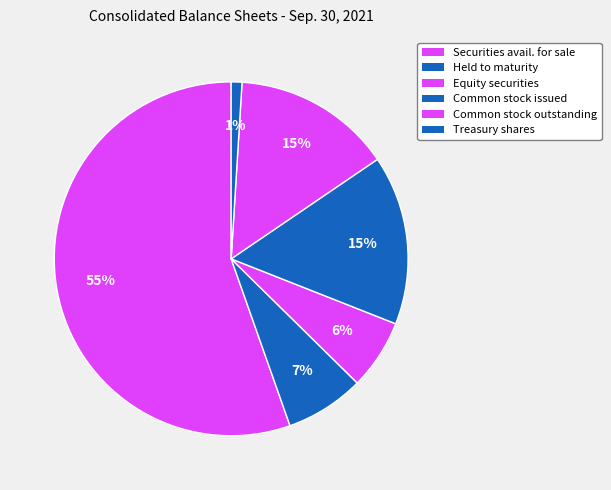

Rank the categories by value from lowest to highest.

Treasury shares, Equity securities, Held to maturity securities, Common stock outstanding, Common stock issued, Securities available for sale